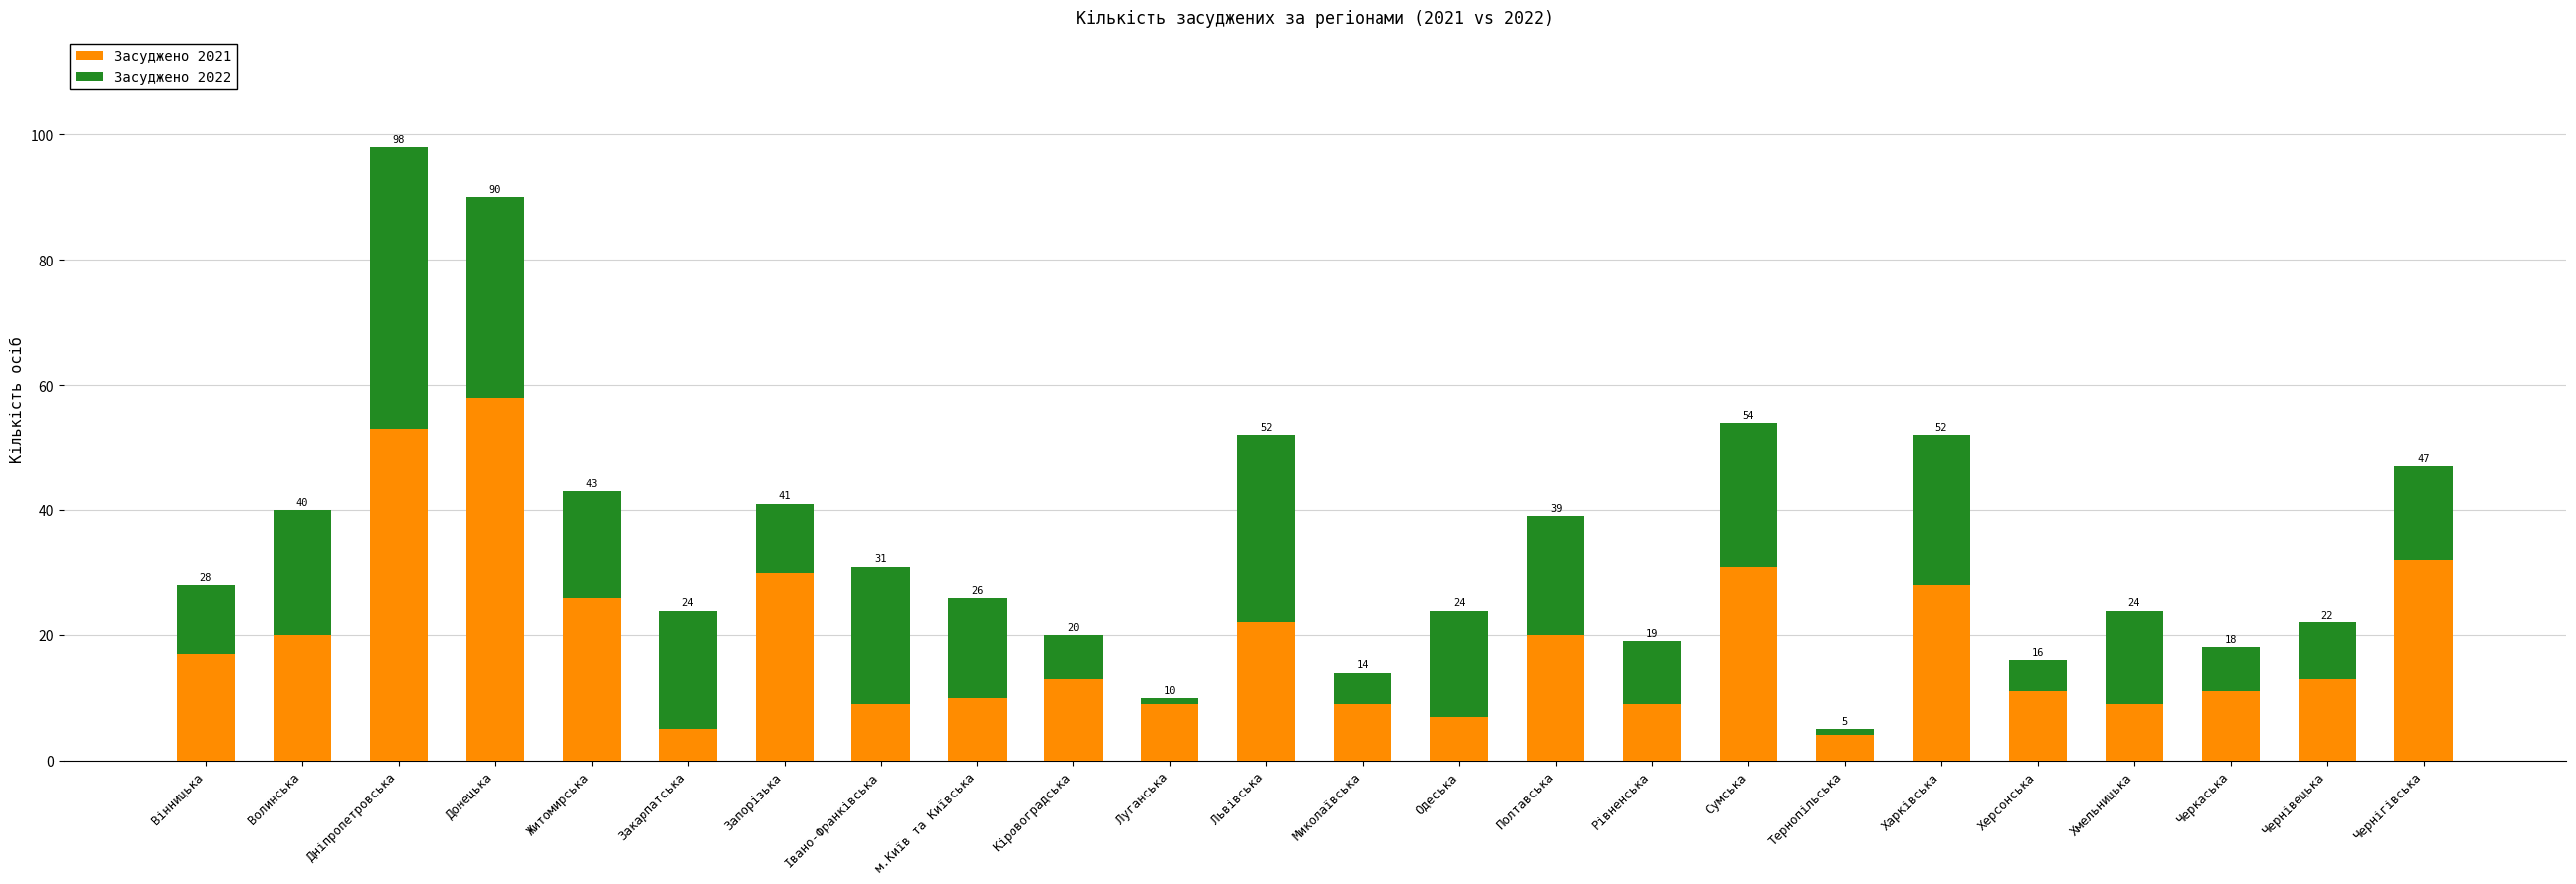

Reading left to right, list the values for the Засуджено 2021 series.

17	20	53	58	26	5	30	9	10	13	9	22	9	7	20	9	31	4	28	11	9	11	13	32